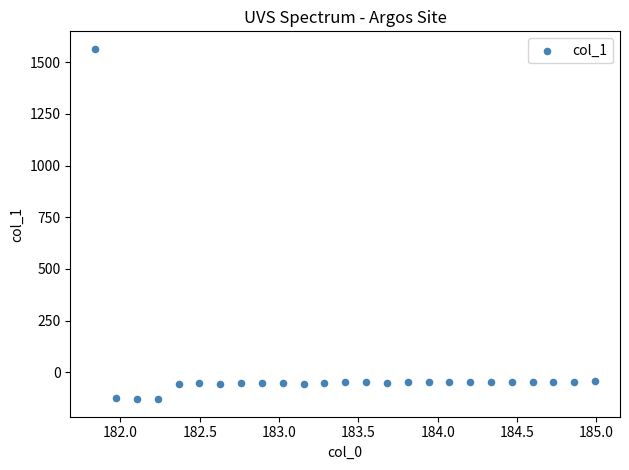

What is the range of Y values (max minus min)?

1695.6